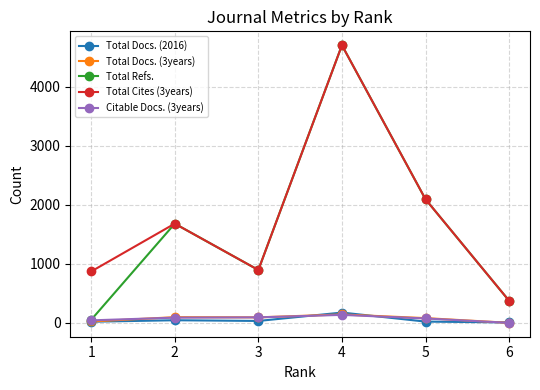

At which category does Total Docs. (3years) reach its first local valley?

3